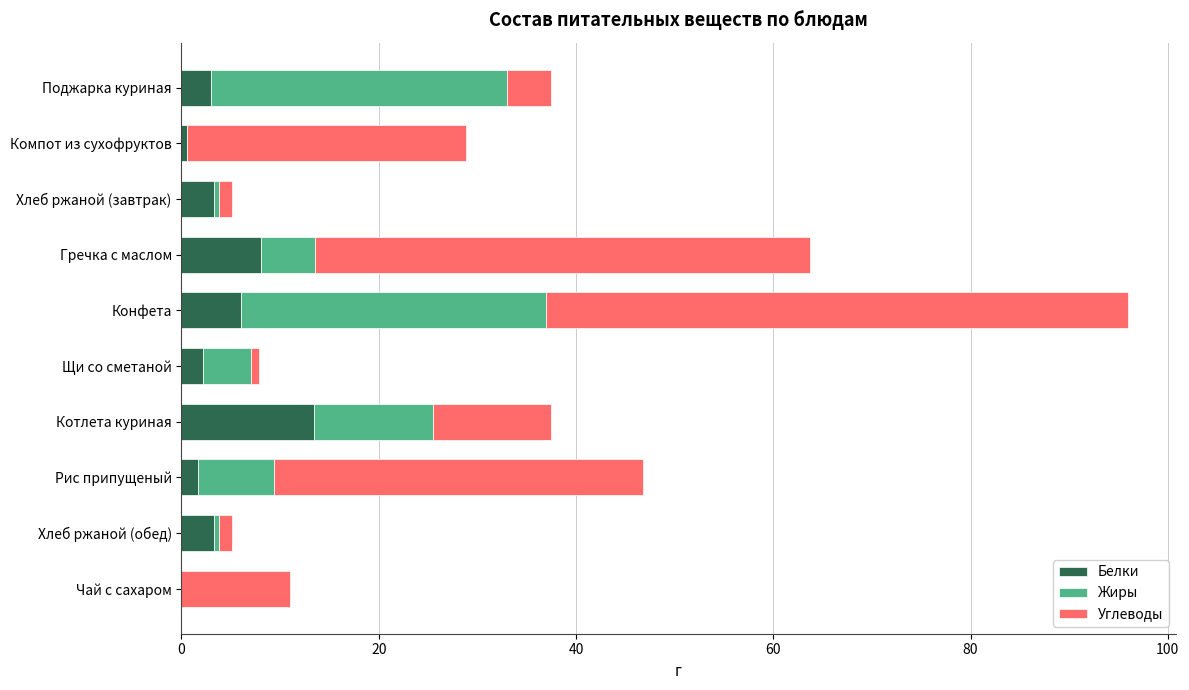

What is the sum of all Белки values?

41.4